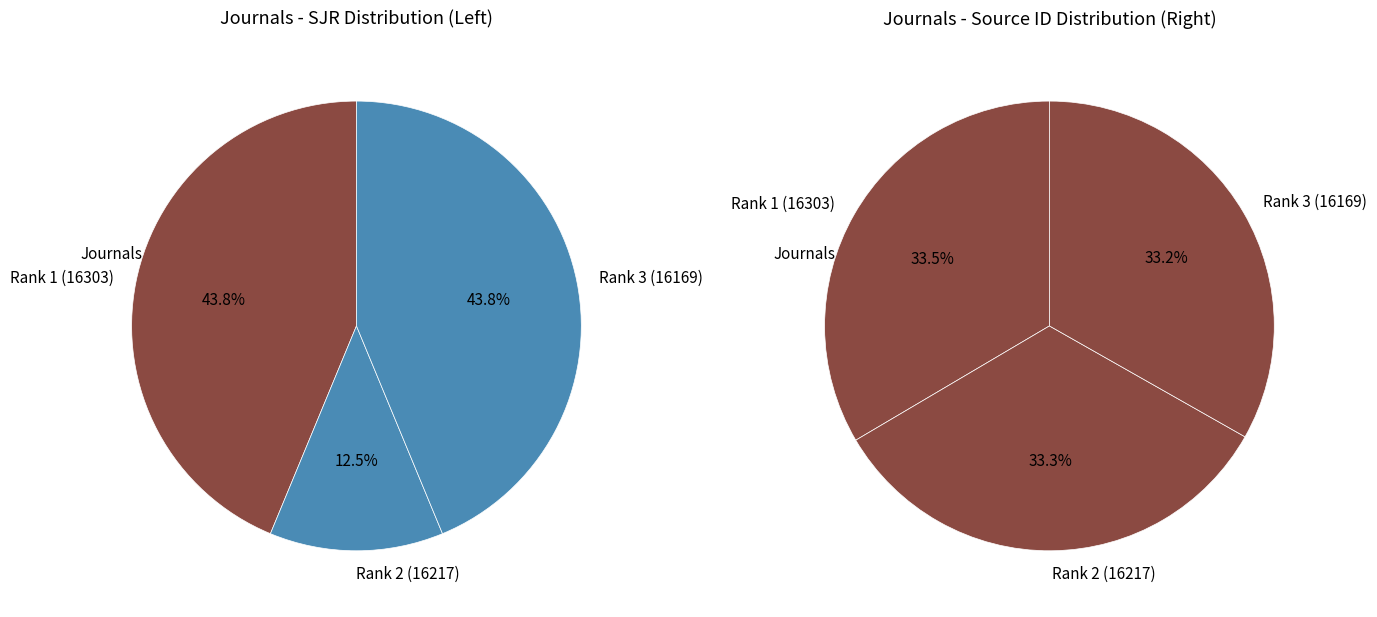

How many segments does this pie chart have?

3